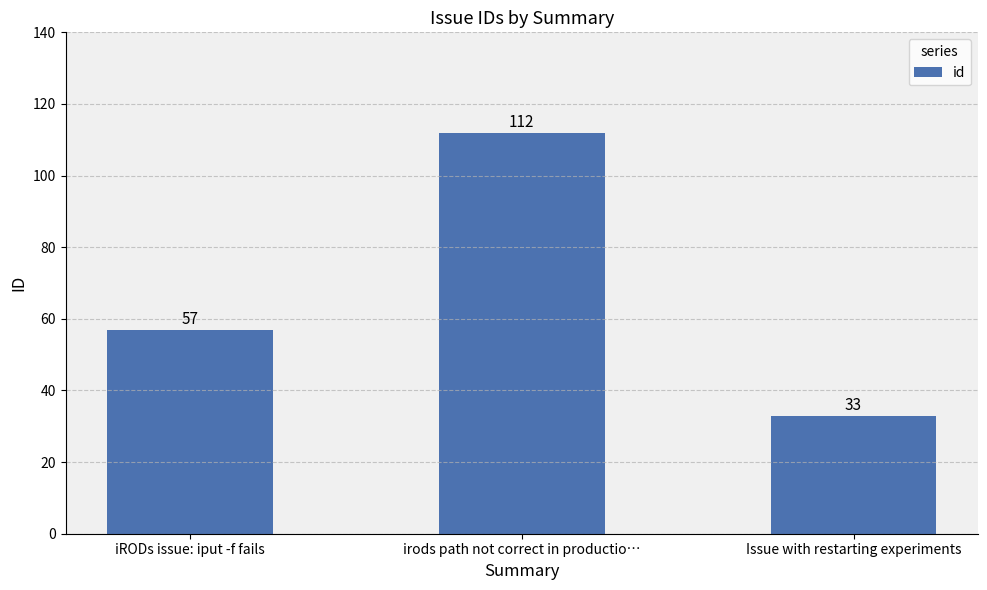

Does the chart contain any negative values?

No